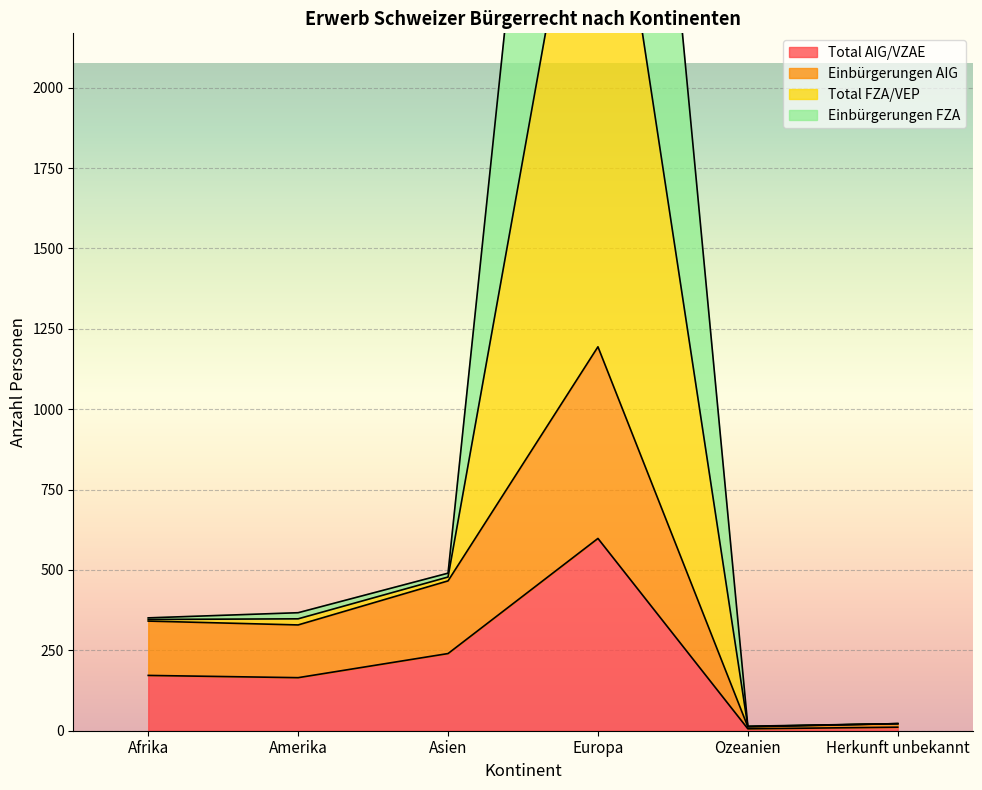

At which category does Total AIG/VZAE reach its first local peak?

Europa